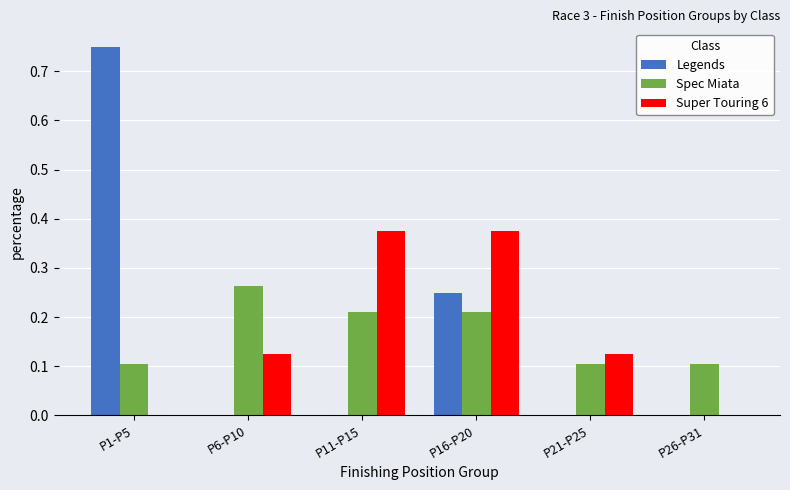

At which category is the sum across all series the highest?

P1-P5